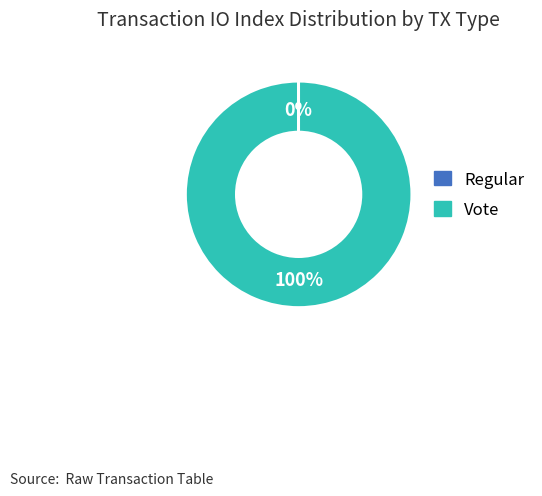

Which slice is the largest?

Vote